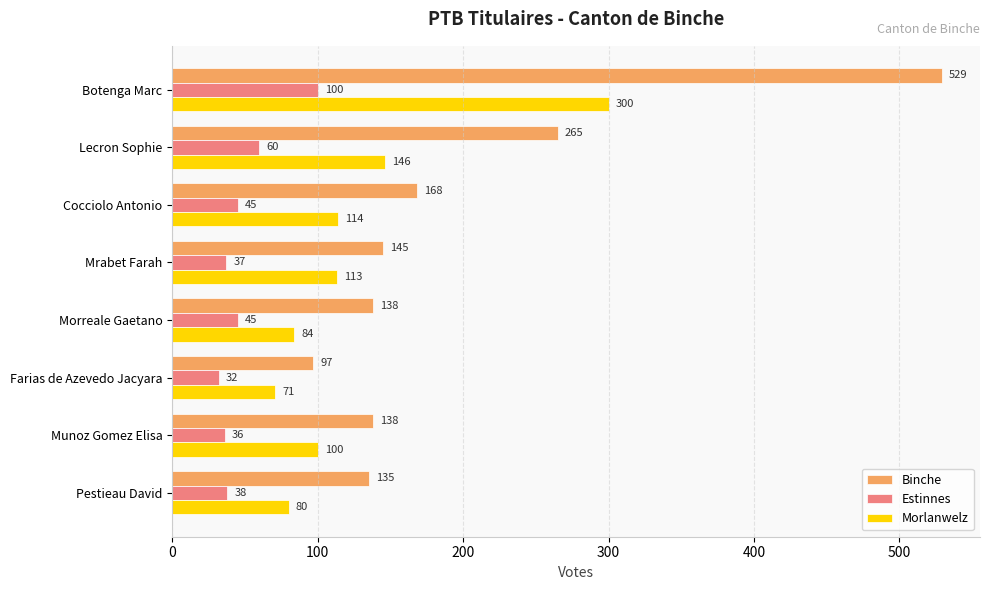

The Binche series shows 135 at Pestieau David. True or false?

True